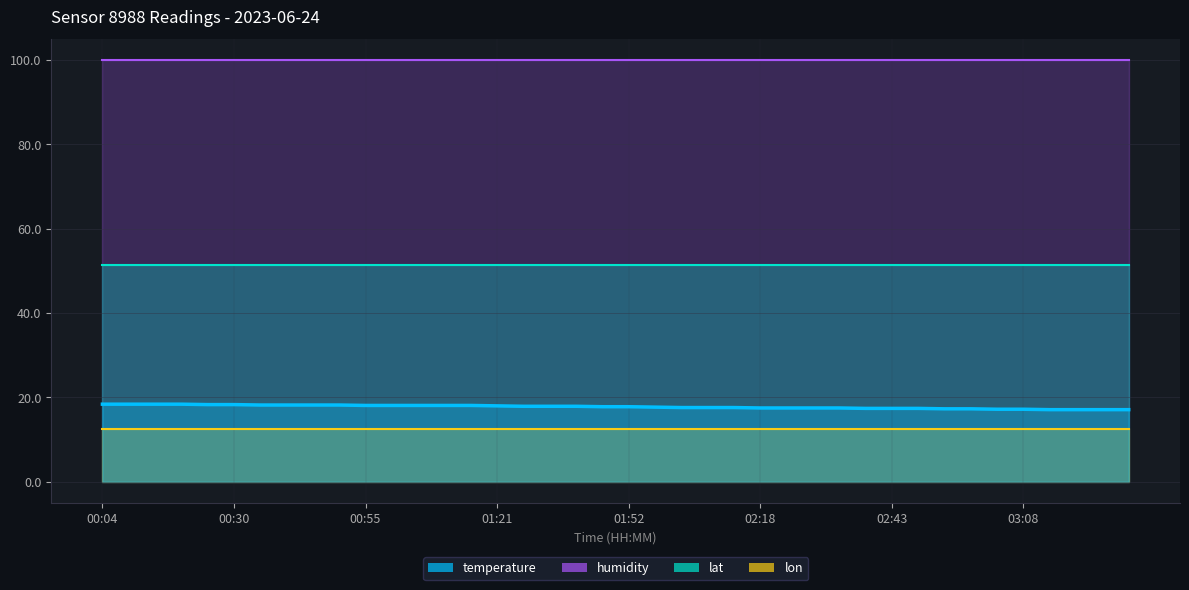

Reading left to right, extract all data points from this chart.

temperature: 18.4	18.4	18.4	18.4	18.3	18.3	18.2	18.2	18.2	18.2	18.1	18.1	18.1	18.1	18.1	18.0	17.9	17.9	17.9	17.8	17.8	17.7	17.6	17.6	17.6	17.5	17.5	17.5	17.5	17.4	17.4	17.4	17.3	17.3	17.2	17.2	17.1	17.1	17.1	17.1
humidity: 99.9	99.9	99.9	99.9	99.9	99.9	99.9	99.9	99.9	99.9	99.9	99.9	99.9	99.9	99.9	99.9	99.9	99.9	99.9	99.9	99.9	99.9	99.9	99.9	99.9	99.9	99.9	99.9	99.9	99.9	99.9	99.9	99.9	99.9	99.9	99.9	99.9	99.9	99.9	99.9
lat: 51.4	51.4	51.4	51.4	51.4	51.4	51.4	51.4	51.4	51.4	51.4	51.4	51.4	51.4	51.4	51.4	51.4	51.4	51.4	51.4	51.4	51.4	51.4	51.4	51.4	51.4	51.4	51.4	51.4	51.4	51.4	51.4	51.4	51.4	51.4	51.4	51.4	51.4	51.4	51.4
lon: 12.5	12.5	12.5	12.5	12.5	12.5	12.5	12.5	12.5	12.5	12.5	12.5	12.5	12.5	12.5	12.5	12.5	12.5	12.5	12.5	12.5	12.5	12.5	12.5	12.5	12.5	12.5	12.5	12.5	12.5	12.5	12.5	12.5	12.5	12.5	12.5	12.5	12.5	12.5	12.5